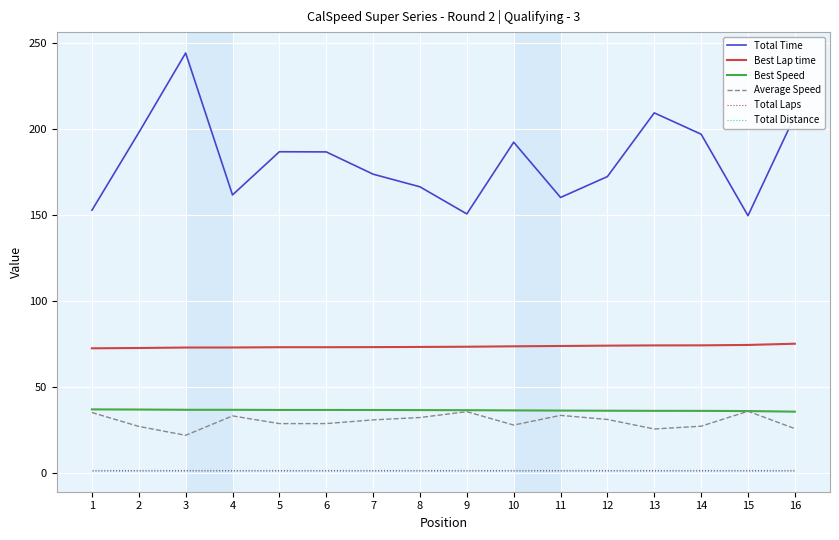

Is it true that Best Lap time equals 74.6 at 15?

True